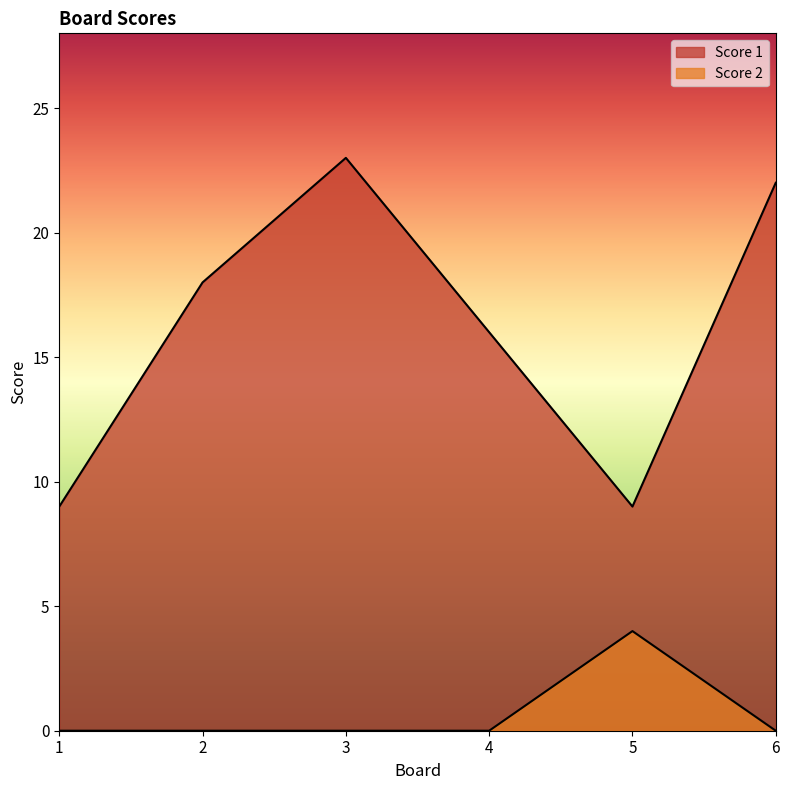

List the series in order of their peak value, lowest first.

Score 2, Score 1